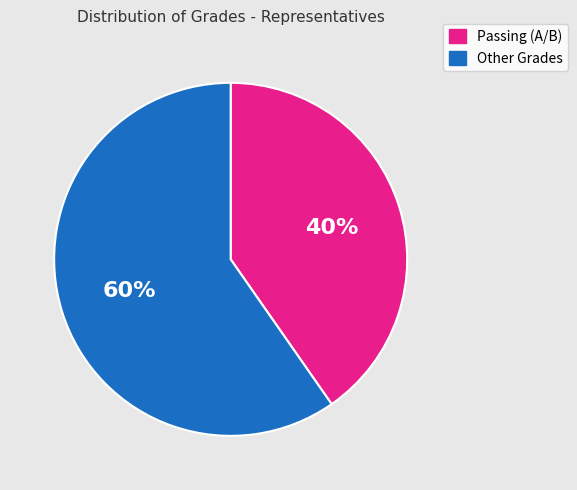

Is there a majority slice in this chart?

Yes